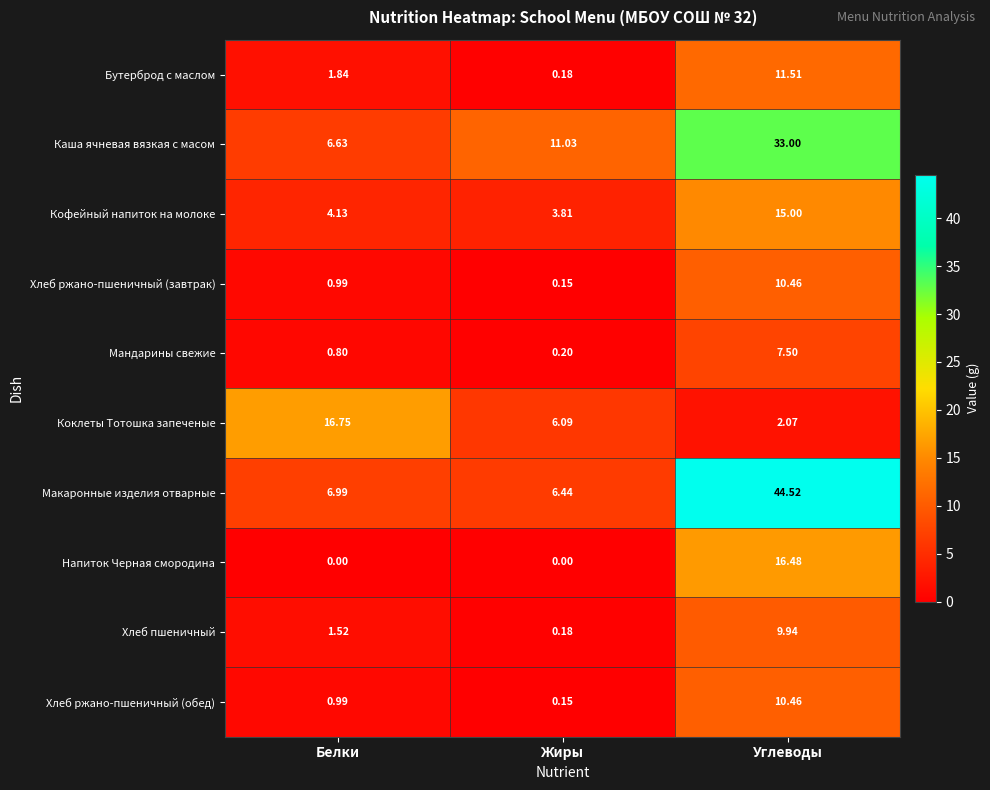

Which series has the largest range (max minus min)?

Макаронные изделия отварные